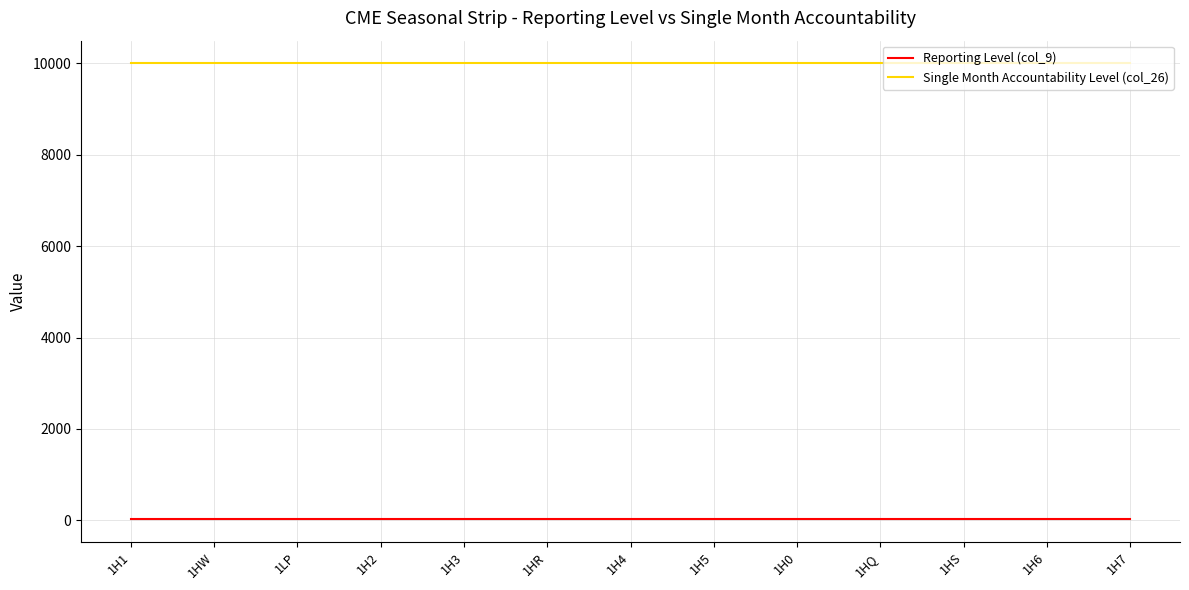

What is the sum of all Reporting Level (col_9) values?

325